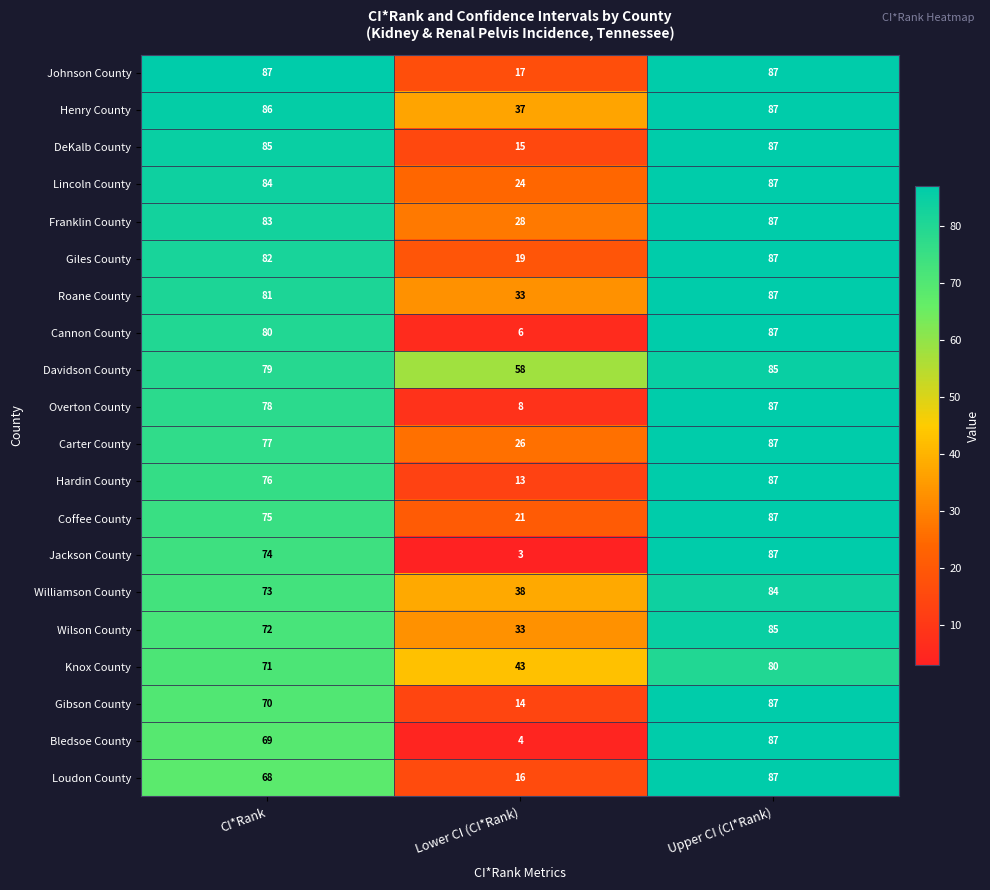

Which series changed the most between Lower CI (CI*Rank) and Upper CI (CI*Rank)?

Jackson County